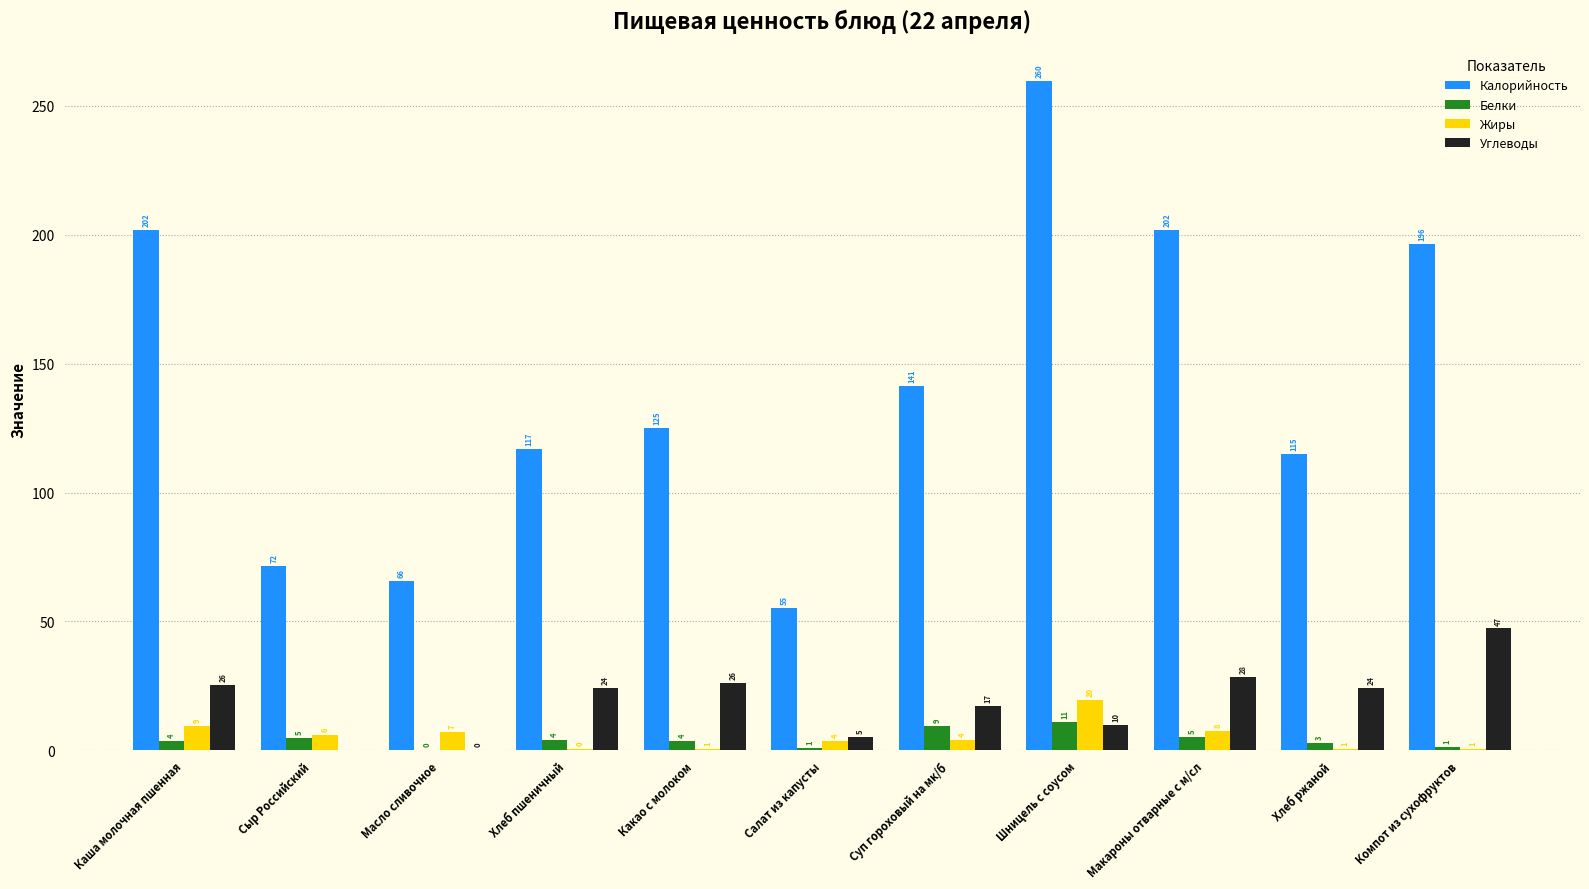

Where does the Углеводы series first go above 24?

Каша молочная пшенная